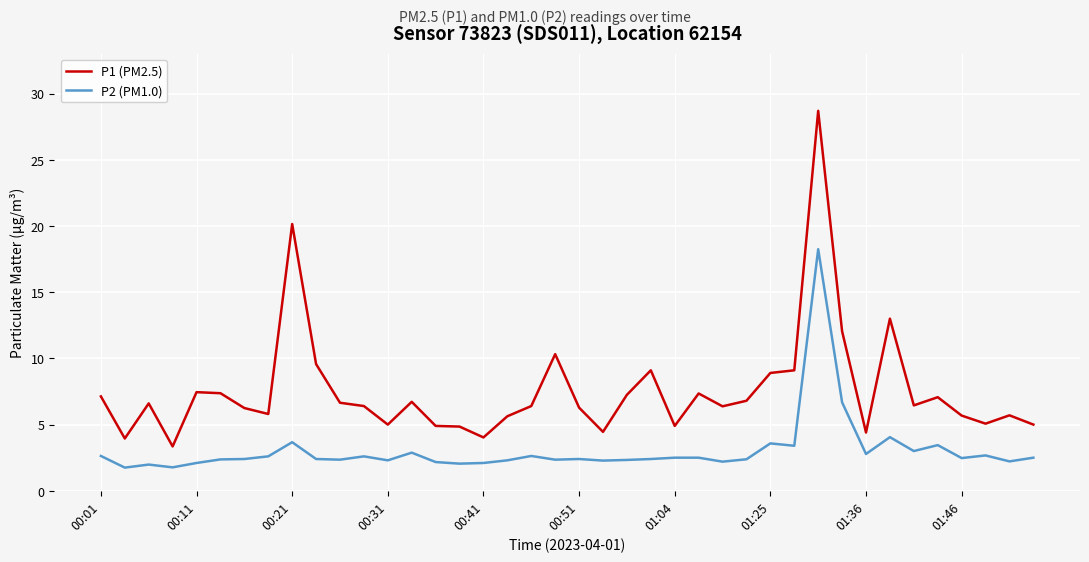

What is the maximum value for P1 (PM2.5)?

28.7